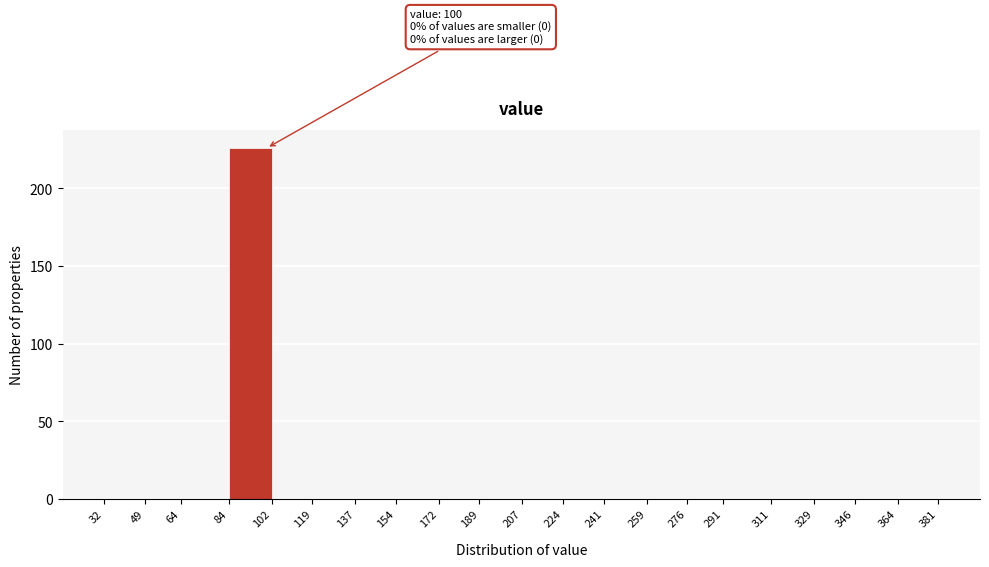

Over which range of the x-axis is the bar tallest?

84 to 102